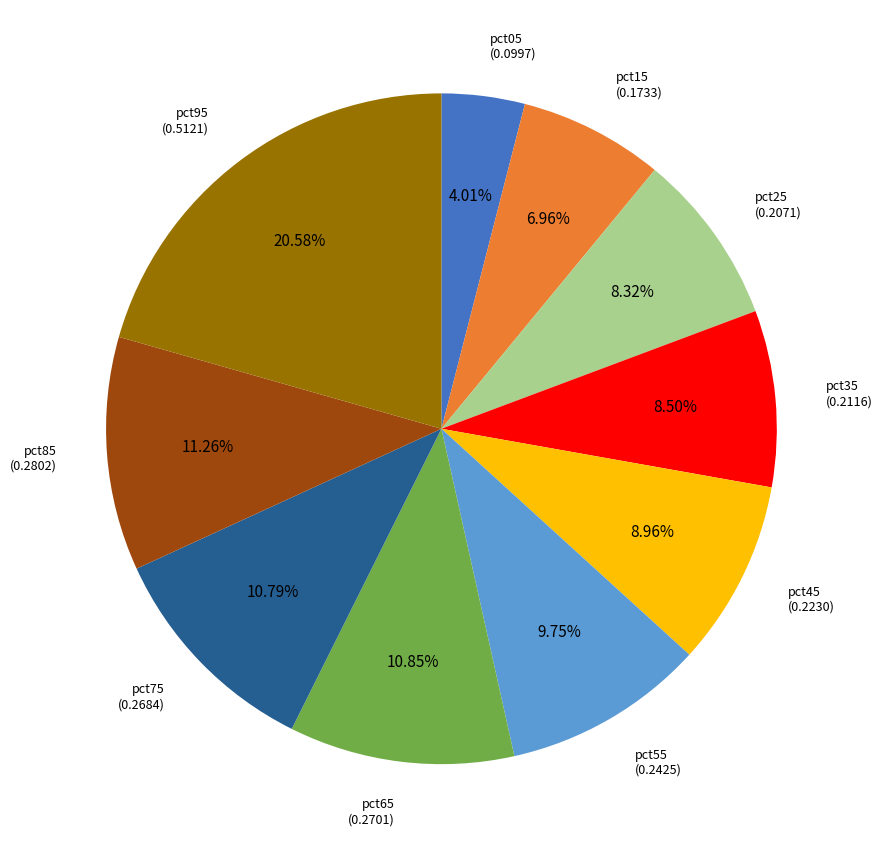

To the nearest percent, what portion does pct25 represent?

8%